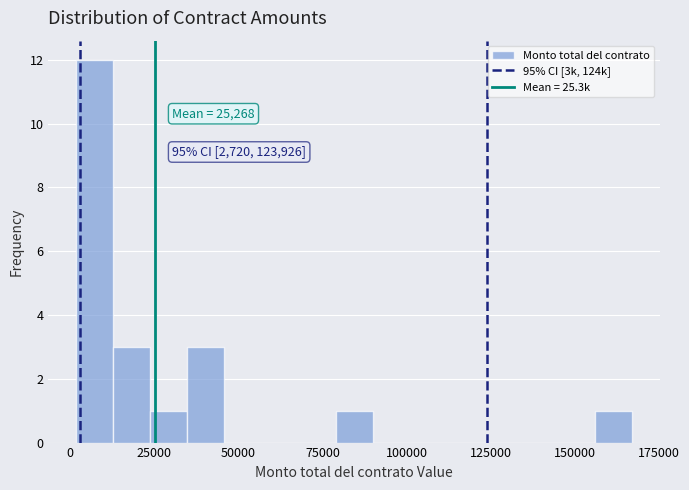

Read against the x-axis, roughly where is the centre of the tallest bar?

5000